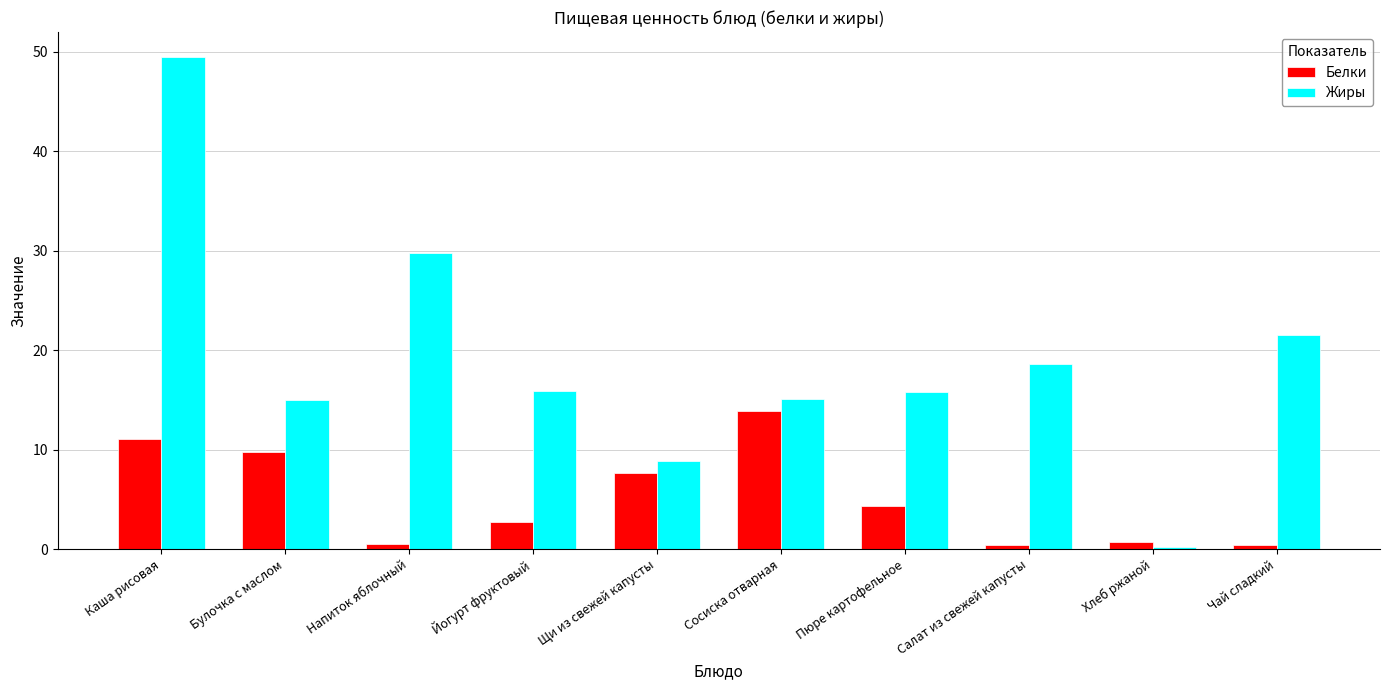

What is the value of the Белки bar at the 6th from the left?

13.9